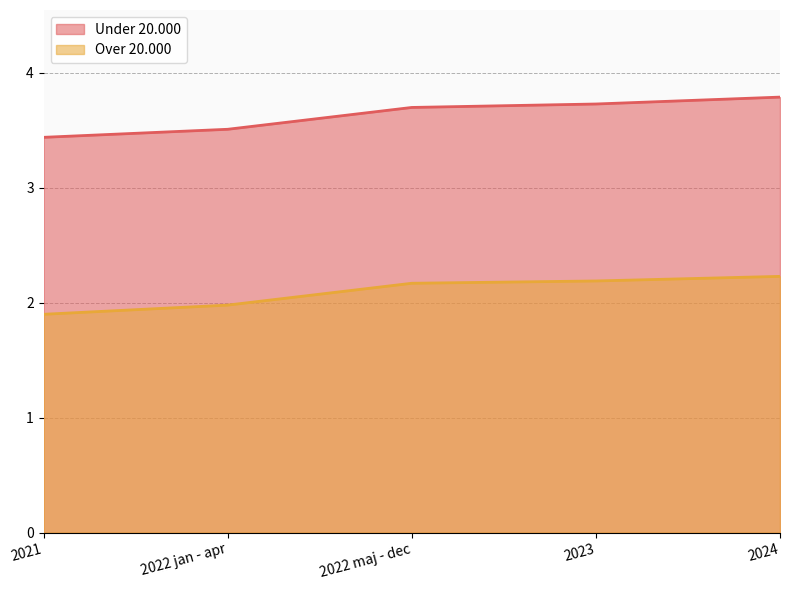

True or false: Under 20.000 and Over 20.000 cross at least once.

False